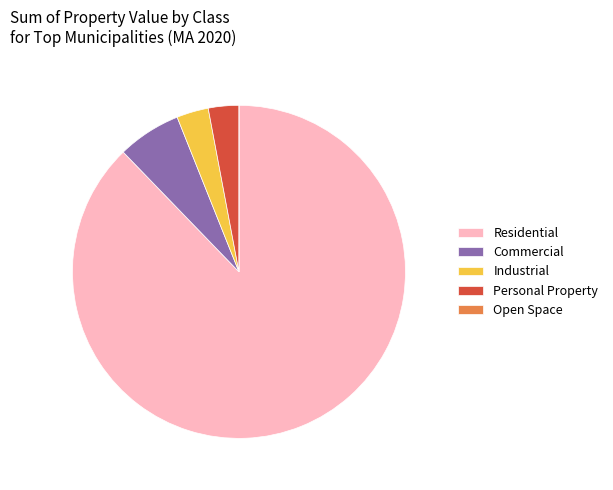

Is it true that Residential is 99% of the pie?

False